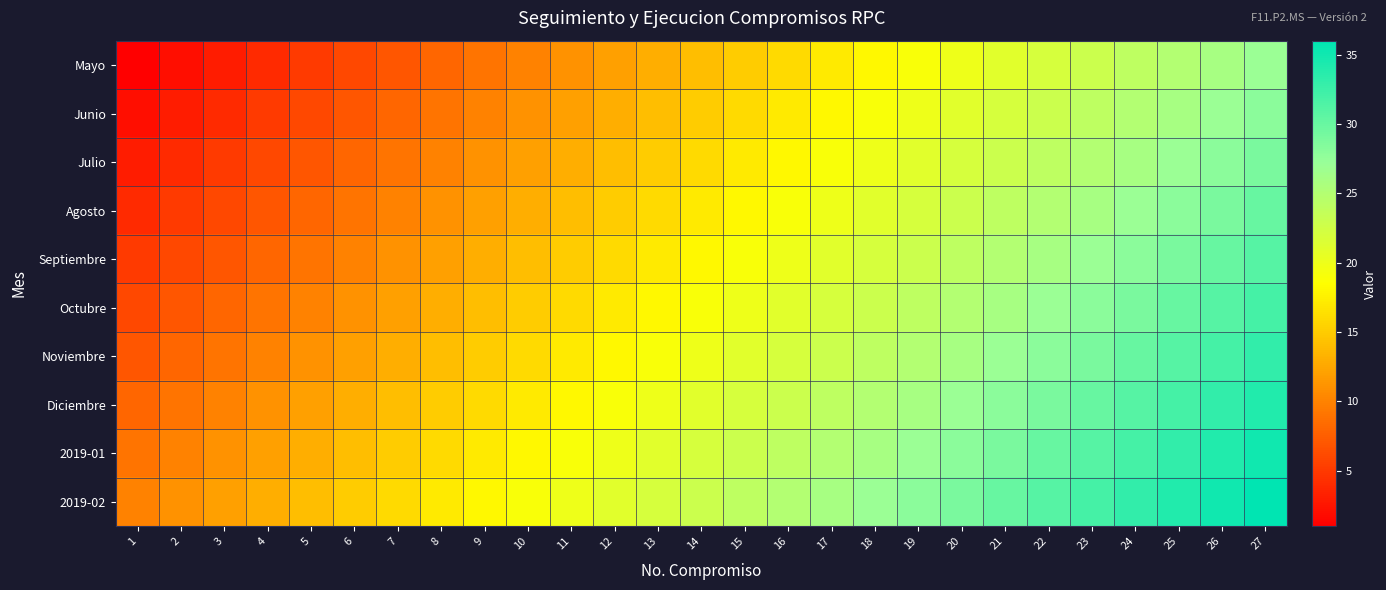

How many data points does each series have?

27